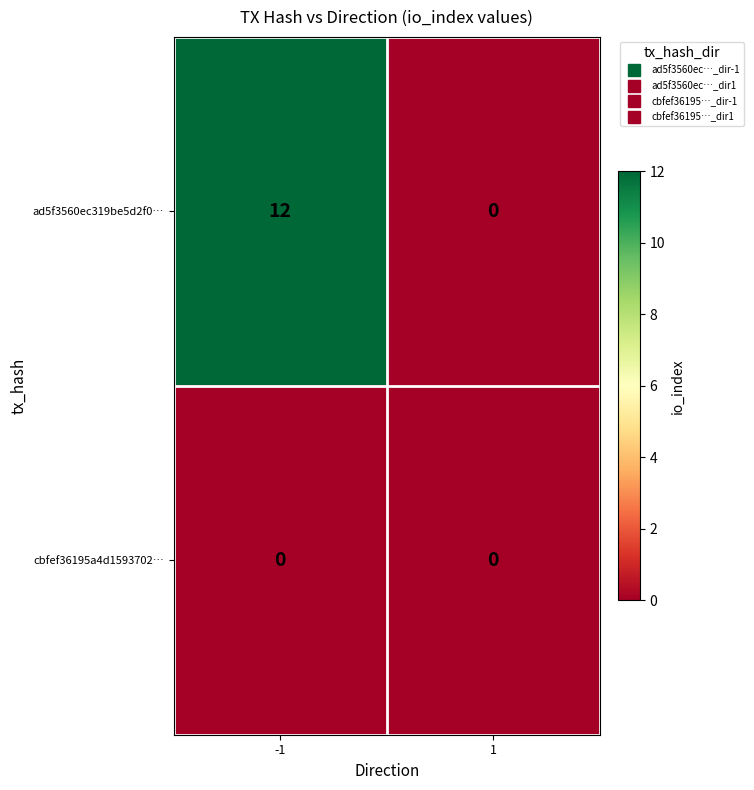

What is the difference between the ad5f3560ec319be5d2f0… values at -1 and 1?

12